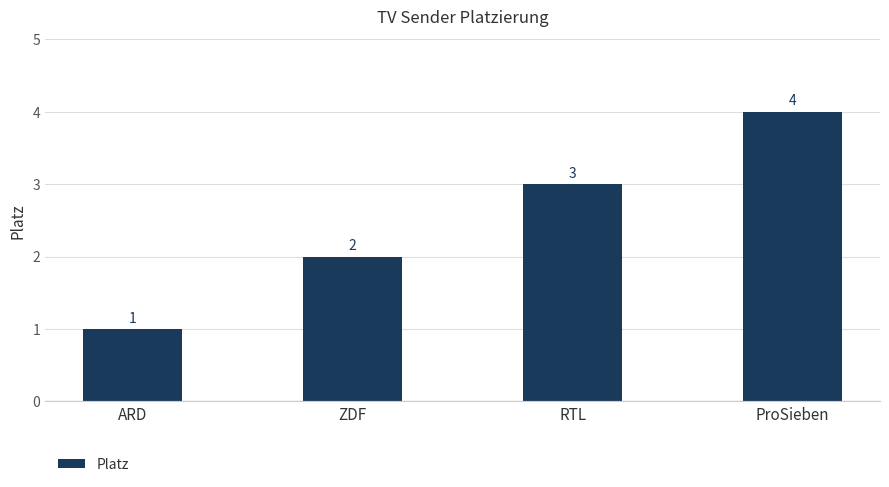

List the labels in order of value, smallest first.

ARD, ZDF, RTL, ProSieben